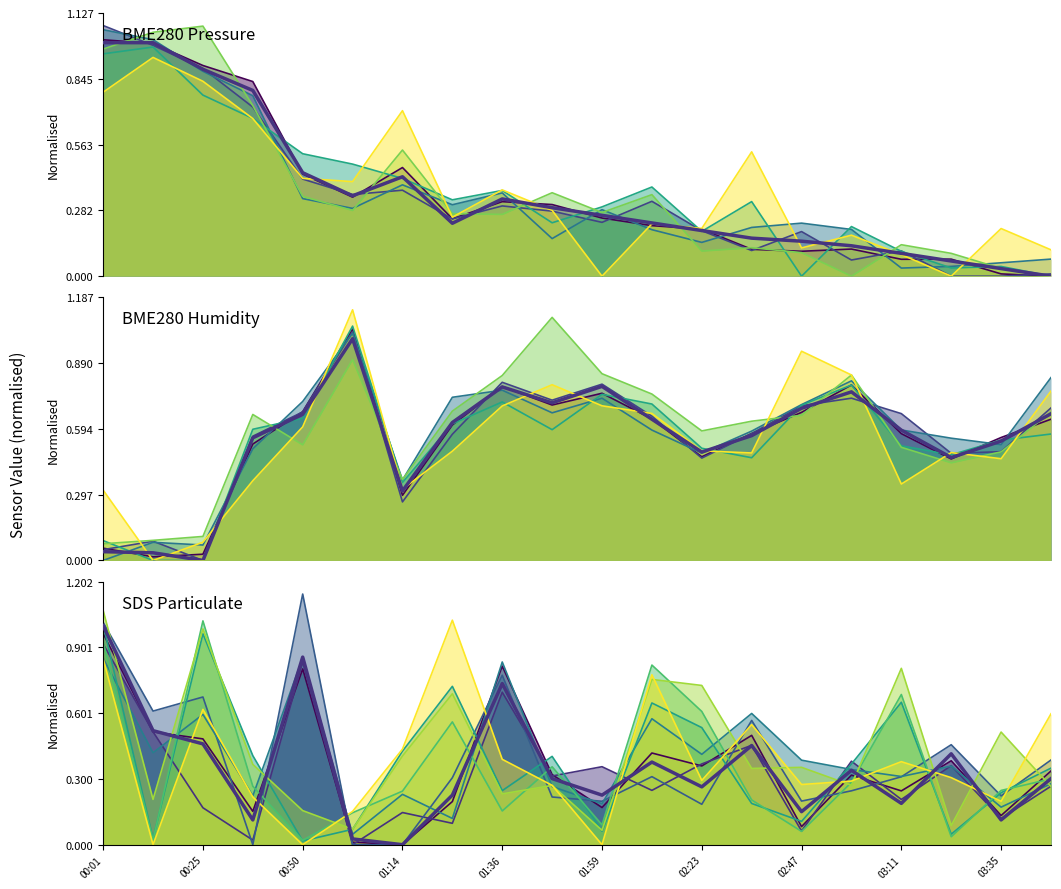

What are all the series names shown in the legend?

BME280 Pressure, BME280 Humidity, SDS Particulate